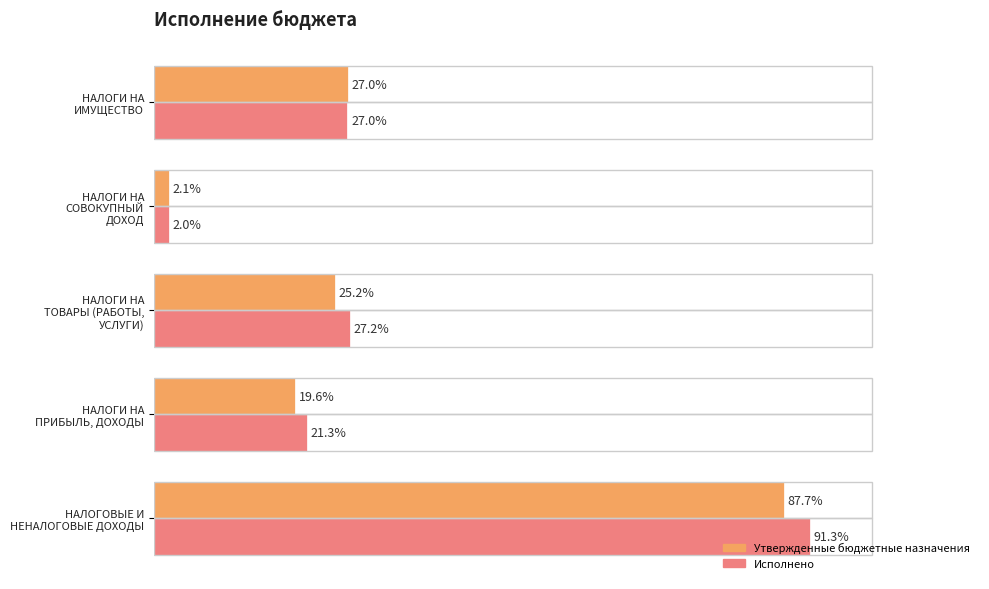

List the series in order of their peak value, highest first.

Исполнено, Утвержденные бюджетные назначения